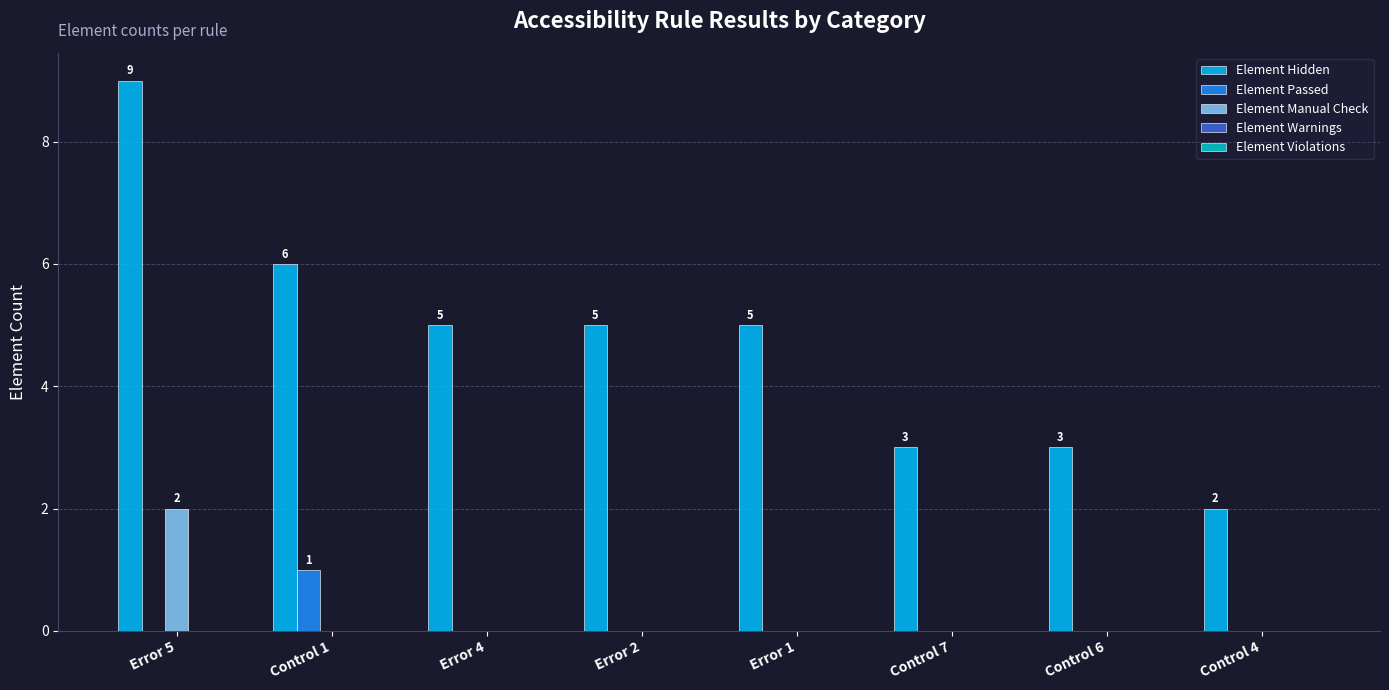

At which category is the sum across all series the highest?

Error 5